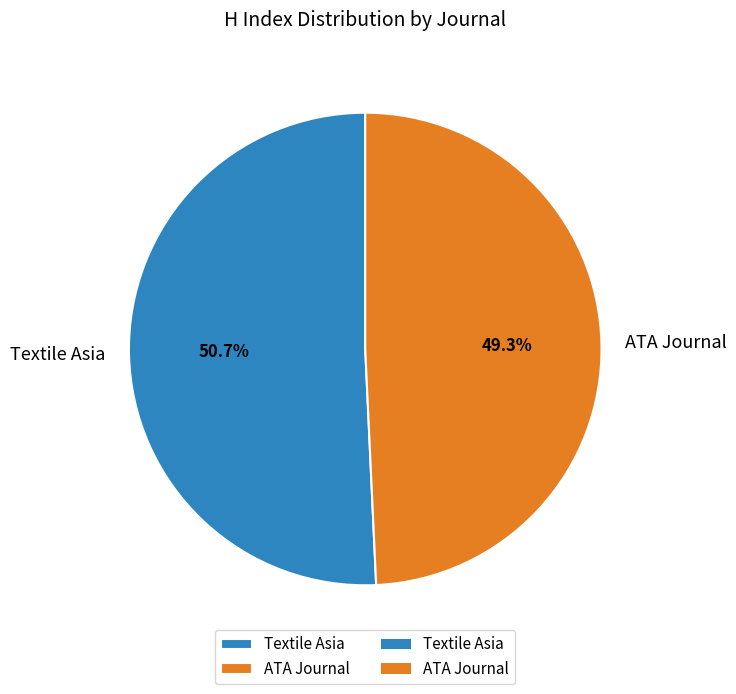

Is it true that Textile Asia is 39% of the pie?

False